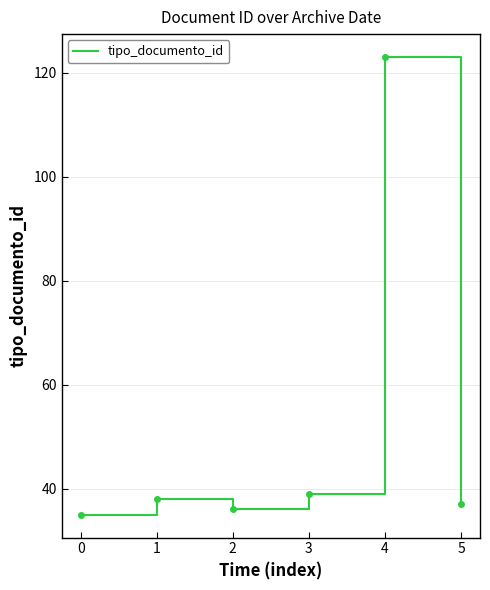

Reading left to right, transcribe all the data shown in this chart.

0=35	1=38	2=36	3=39	4=123	5=37